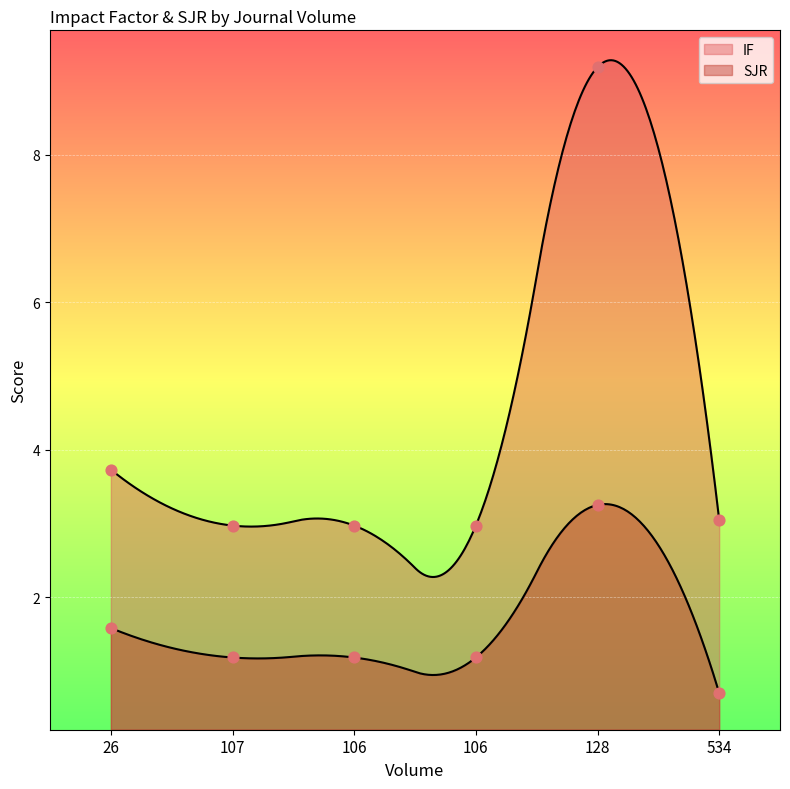

At how many categories does at least one series exceed 1?

6